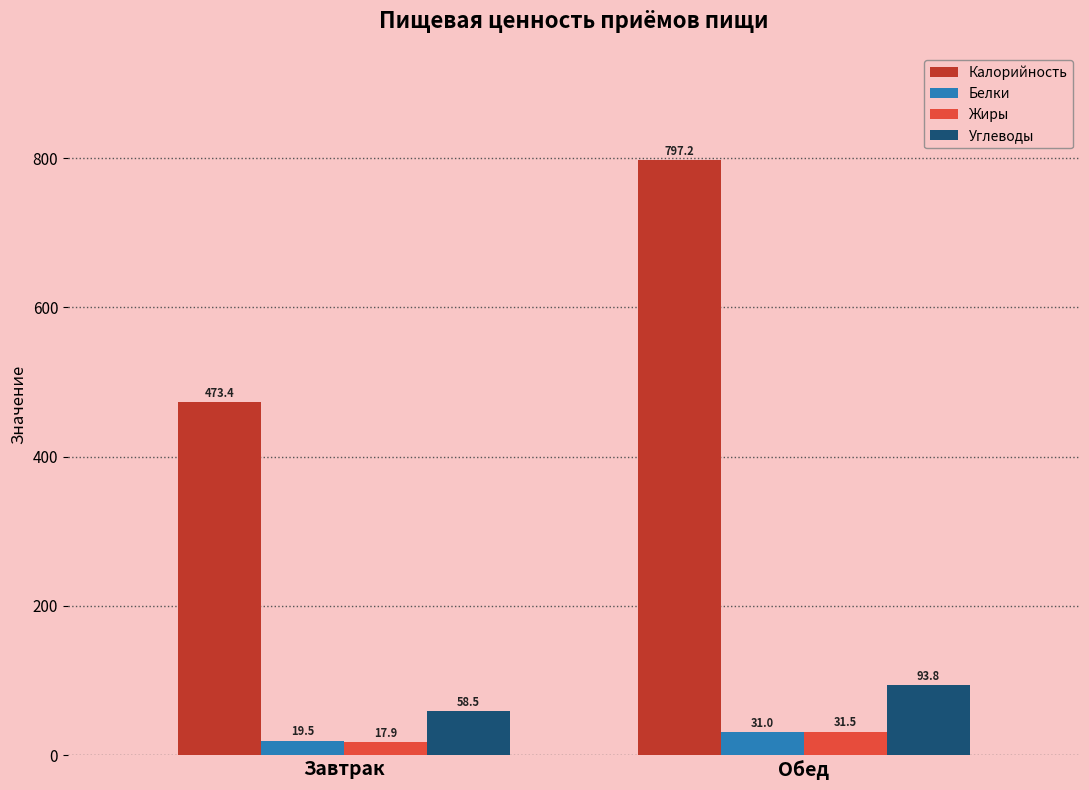

At which label does Калорийность reach its minimum?

Завтрак